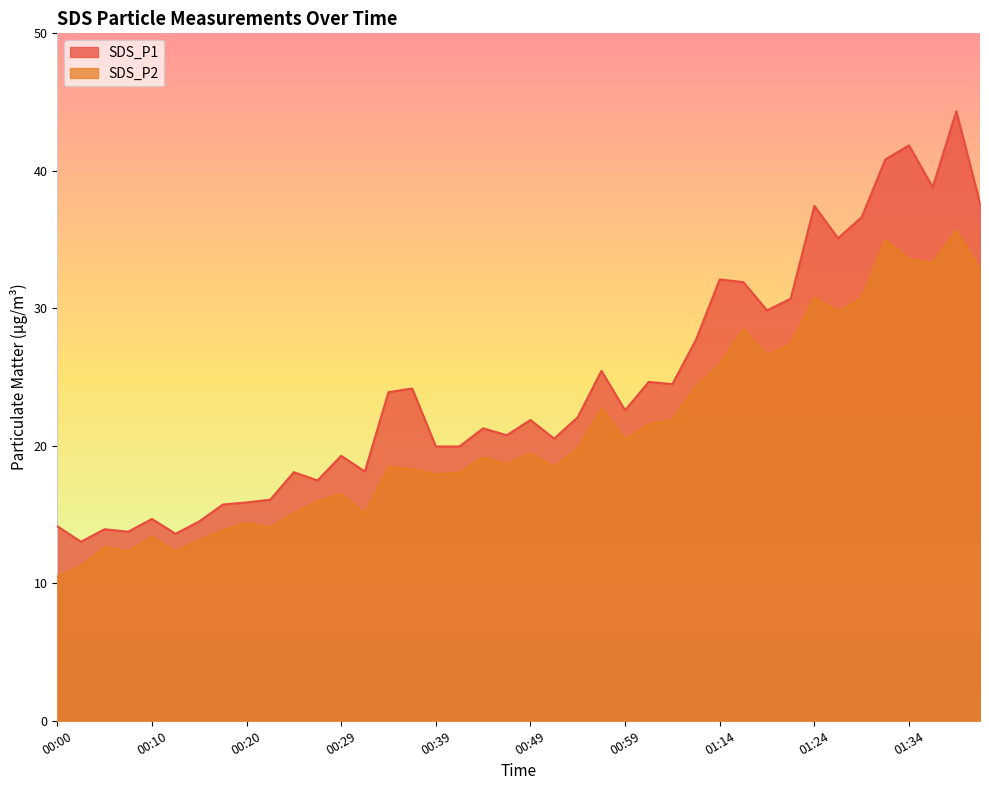

How many interior local peaks does the SDS_P1 series have?

13